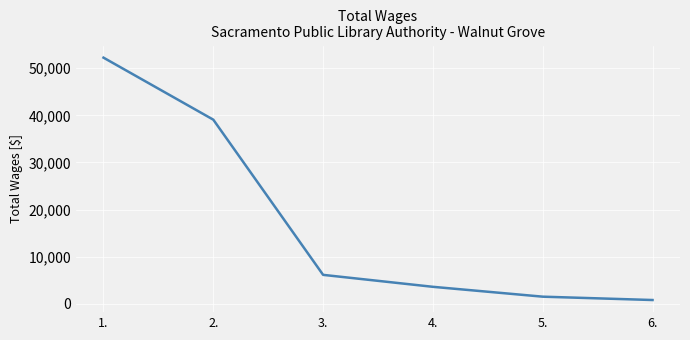

Reading left to right, transcribe all the data shown in this chart.

52253	39081	6125	3587	1494	783